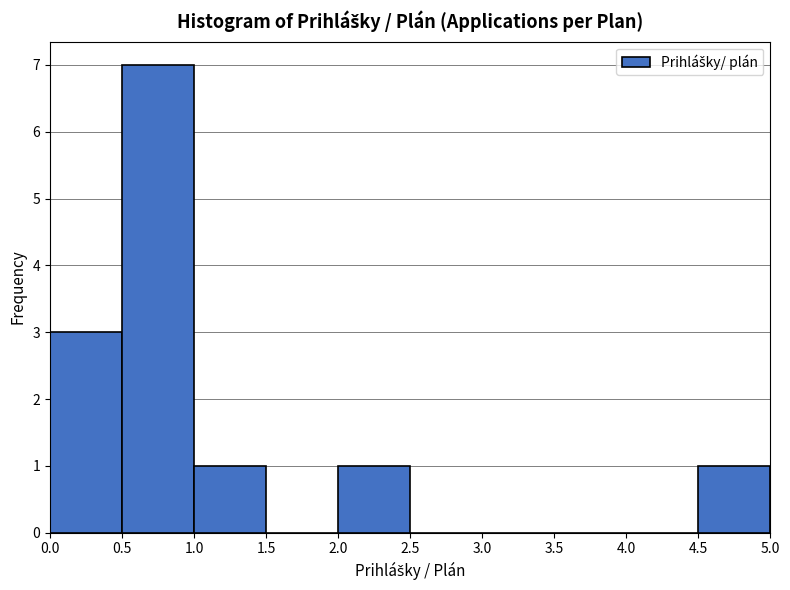

Which range on the x-axis has the tallest bar?

0.5 to 1.0